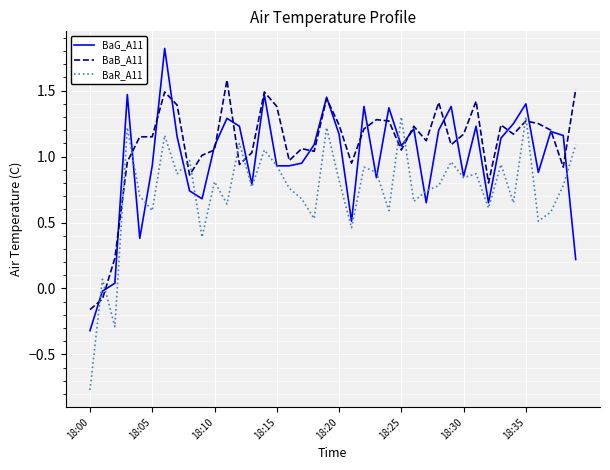

Rank the series by their maximum value, from lowest to highest.

BaR_A11, BaB_A11, BaG_A11